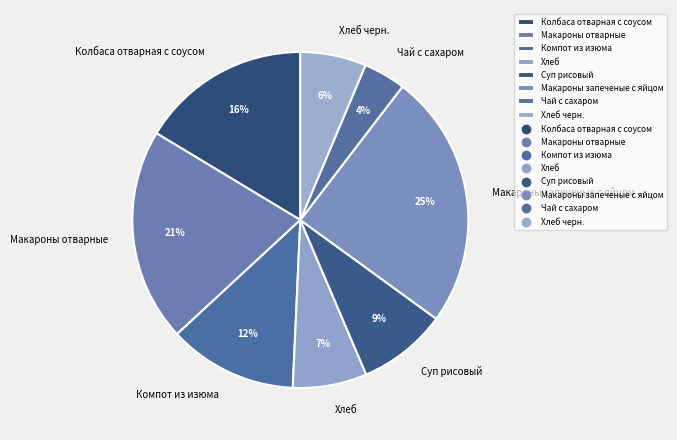

True or false: Макароны запеченые с яйцом accounts for 25% of the total.

True